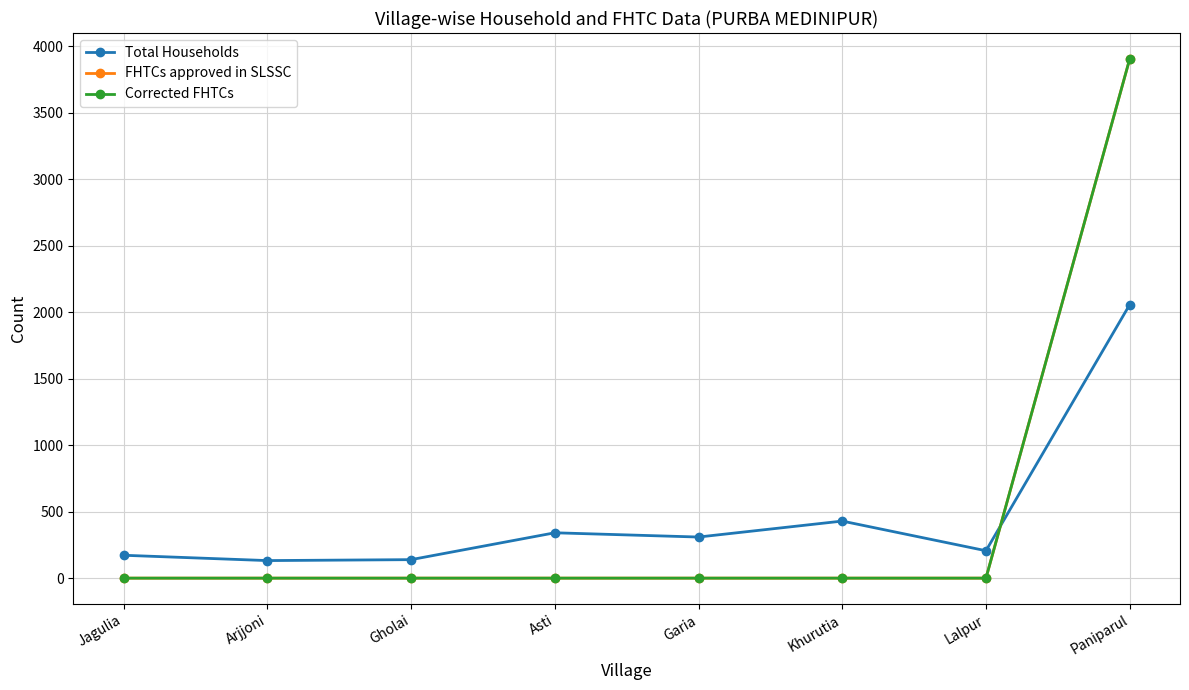

True or false: Corrected FHTCs has a value of 2571 at Khurutia.

False